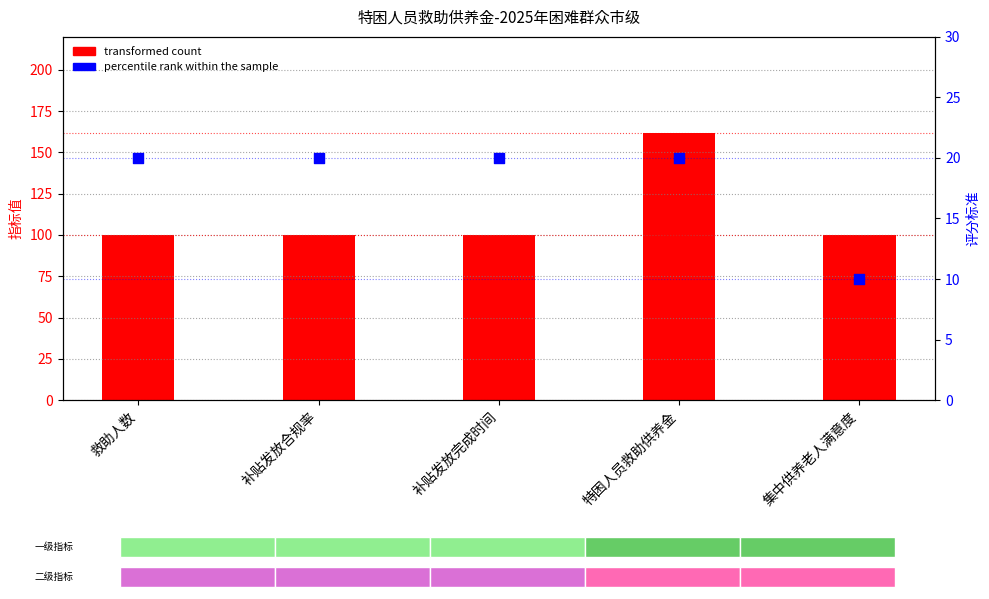

Which series has the largest Y range (max minus min)?

transformed count